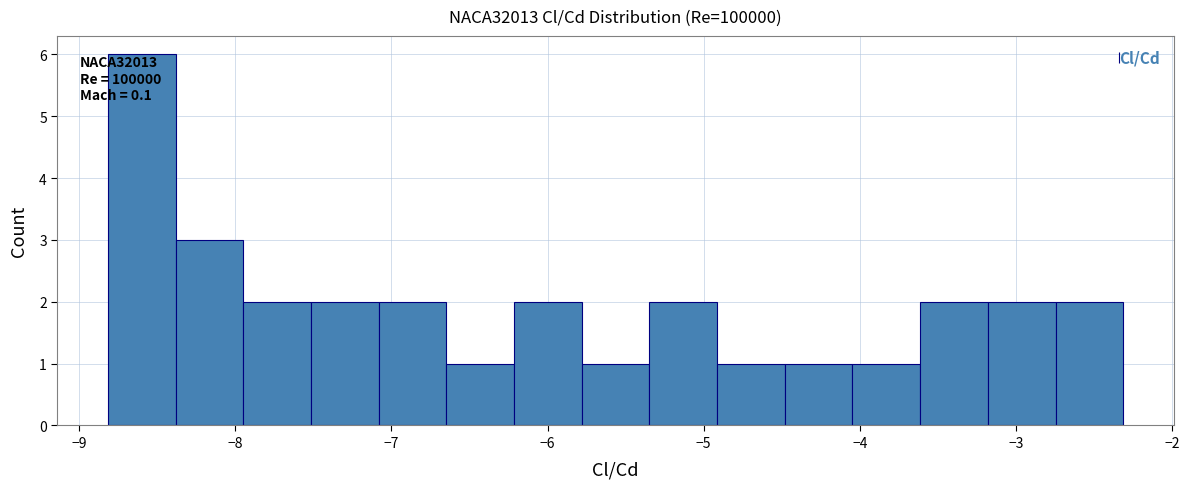

Over which range of the x-axis is the bar tallest?

-8.8 to -8.4